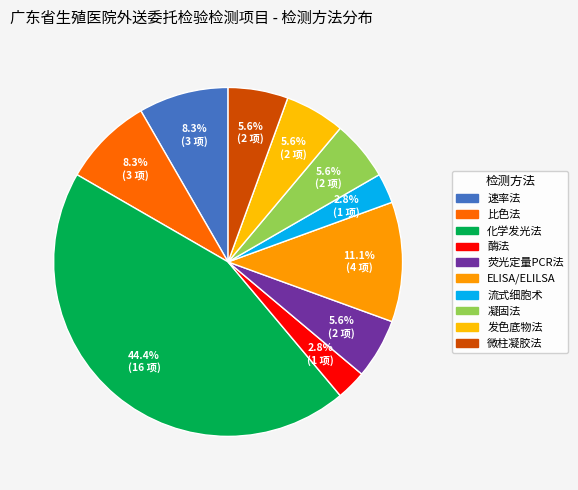

To the nearest percent, what is the difference between the largest and smallest slice percentages?

42%